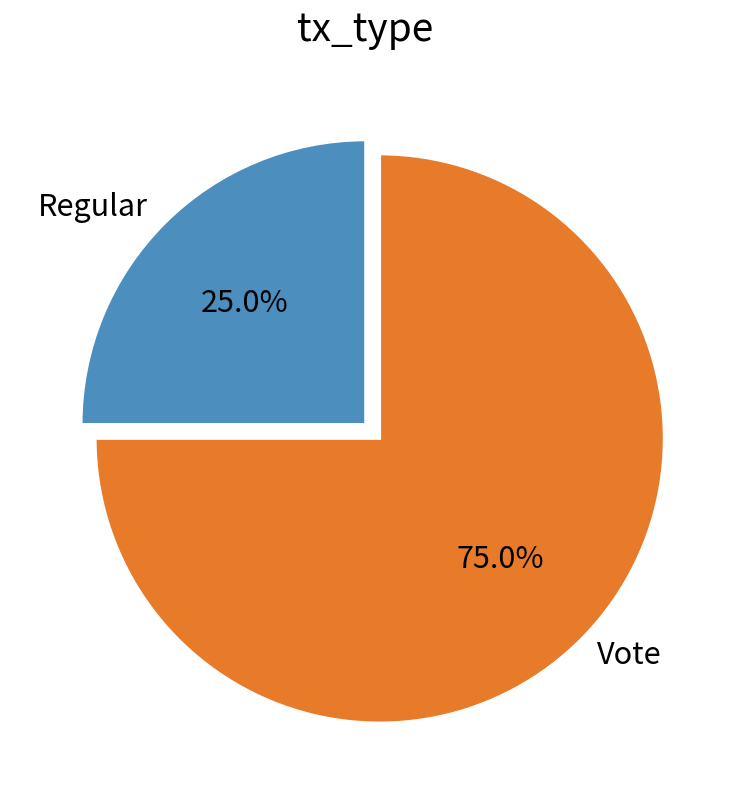

Which slice is the largest?

Vote